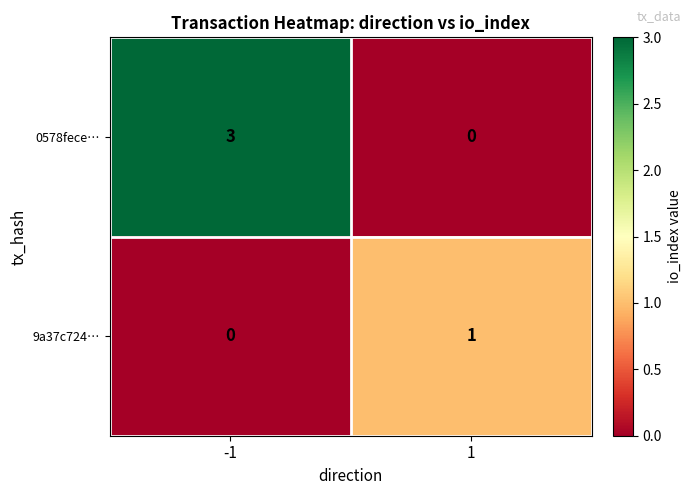

How many series are shown in this chart?

2